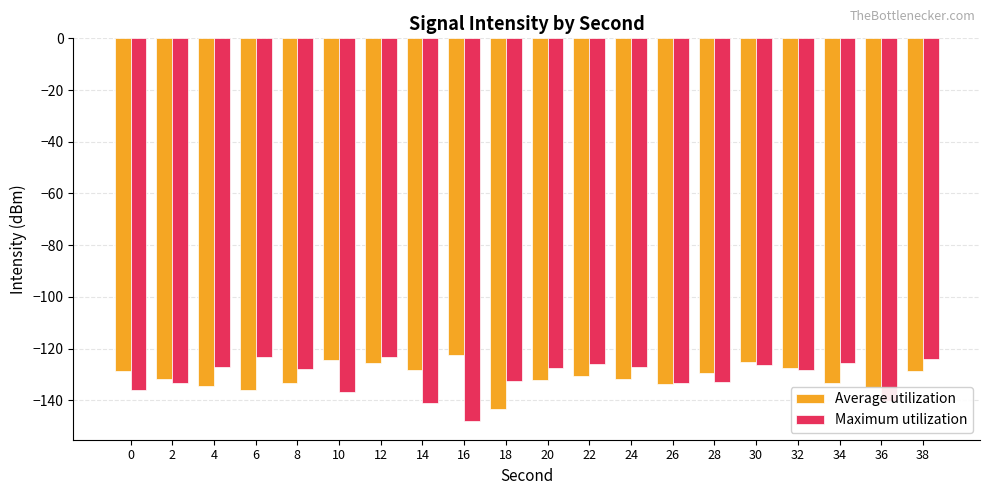

What is the total value across all series at 2?

-264.7